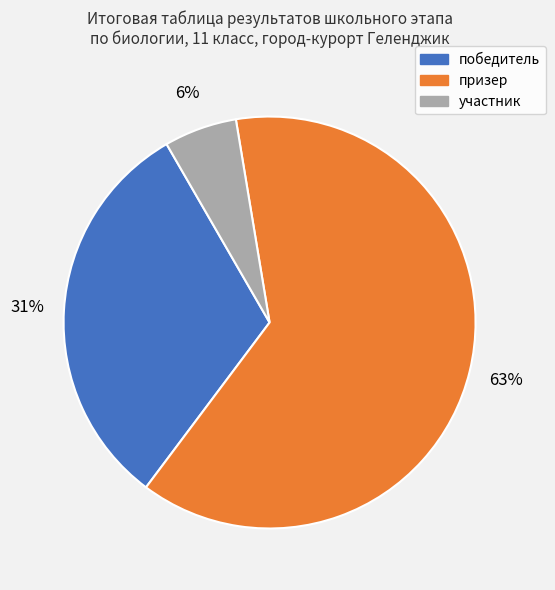

To the nearest percent, what is the difference between the largest and smallest slice percentages?

57%